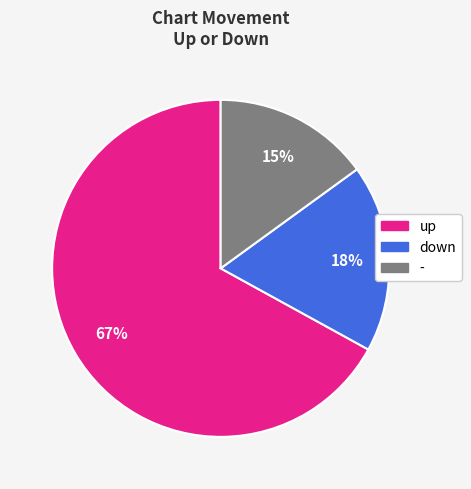

Does up represent more than half of the total?

Yes